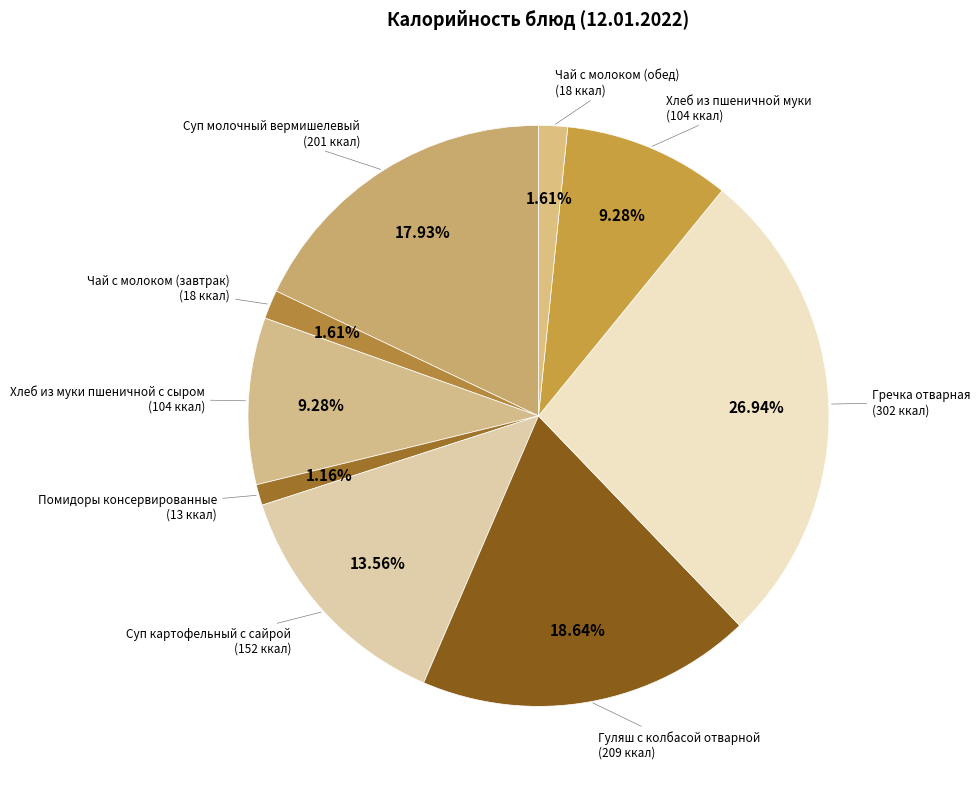

The Чай с молоком (завтрак) slice represents 2% of the pie. True or false?

True